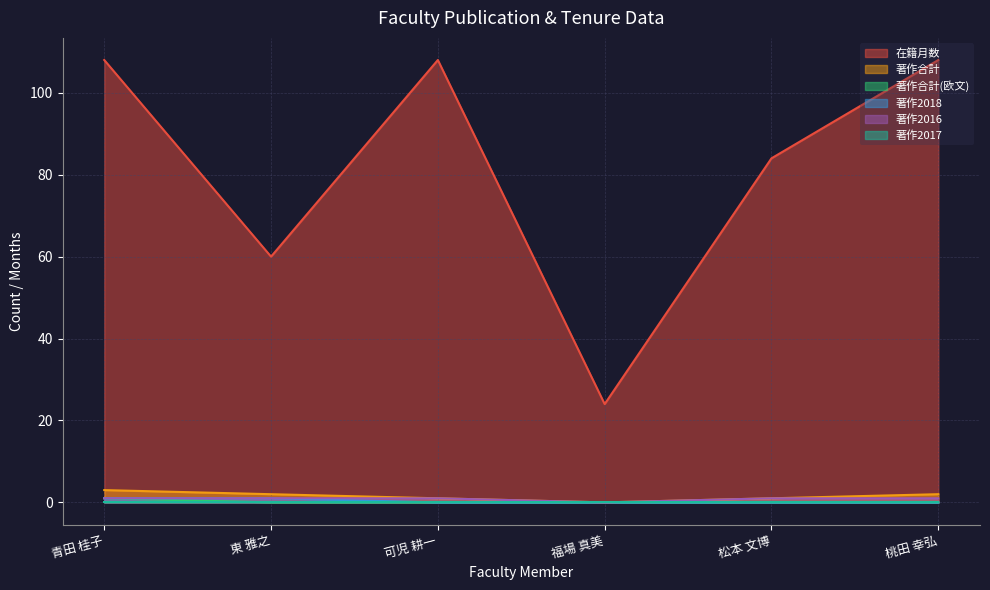

True or false: 著作合計(欧文) has more than 0 interior local peaks.

False